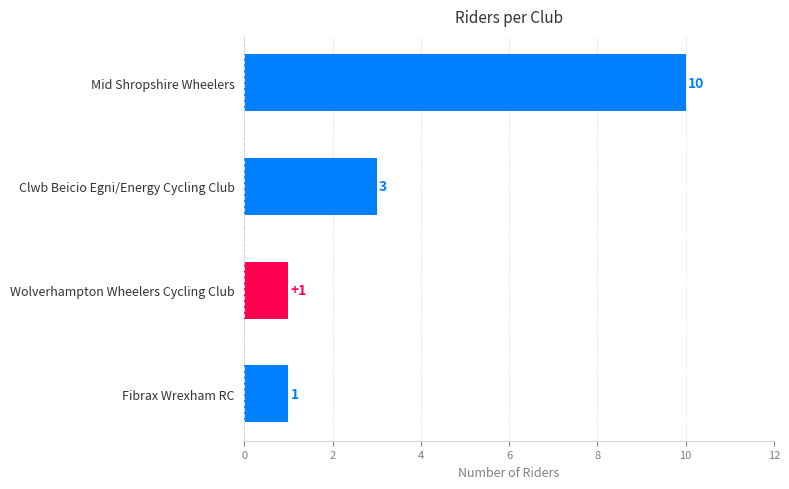

The value at Clwb Beicio Egni/Energy Cycling Club is 5. True or false?

False